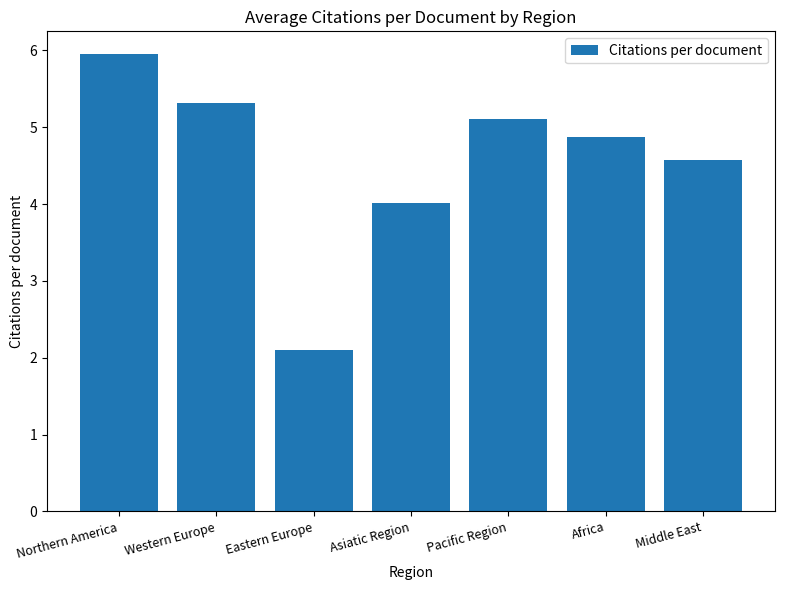

Reading right to left, extract all data points from this chart.

Middle East=4.6	Africa=4.9	Pacific Region=5.1	Asiatic Region=4.0	Eastern Europe=2.1	Western Europe=5.3	Northern America=6.0